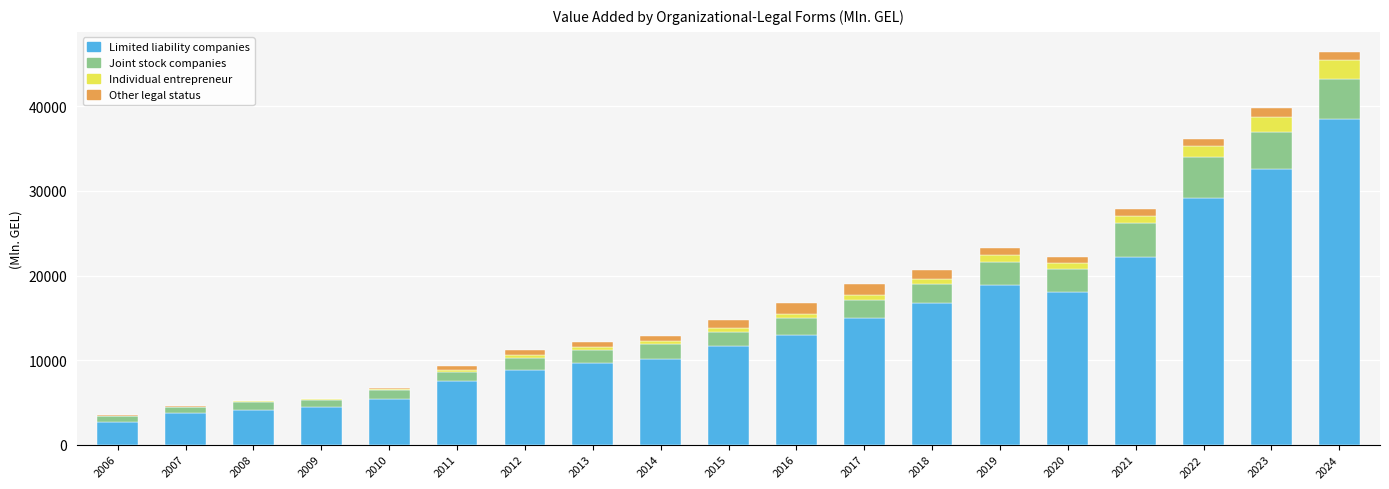

Which category has the highest value in the Limited liability companies series?

2024